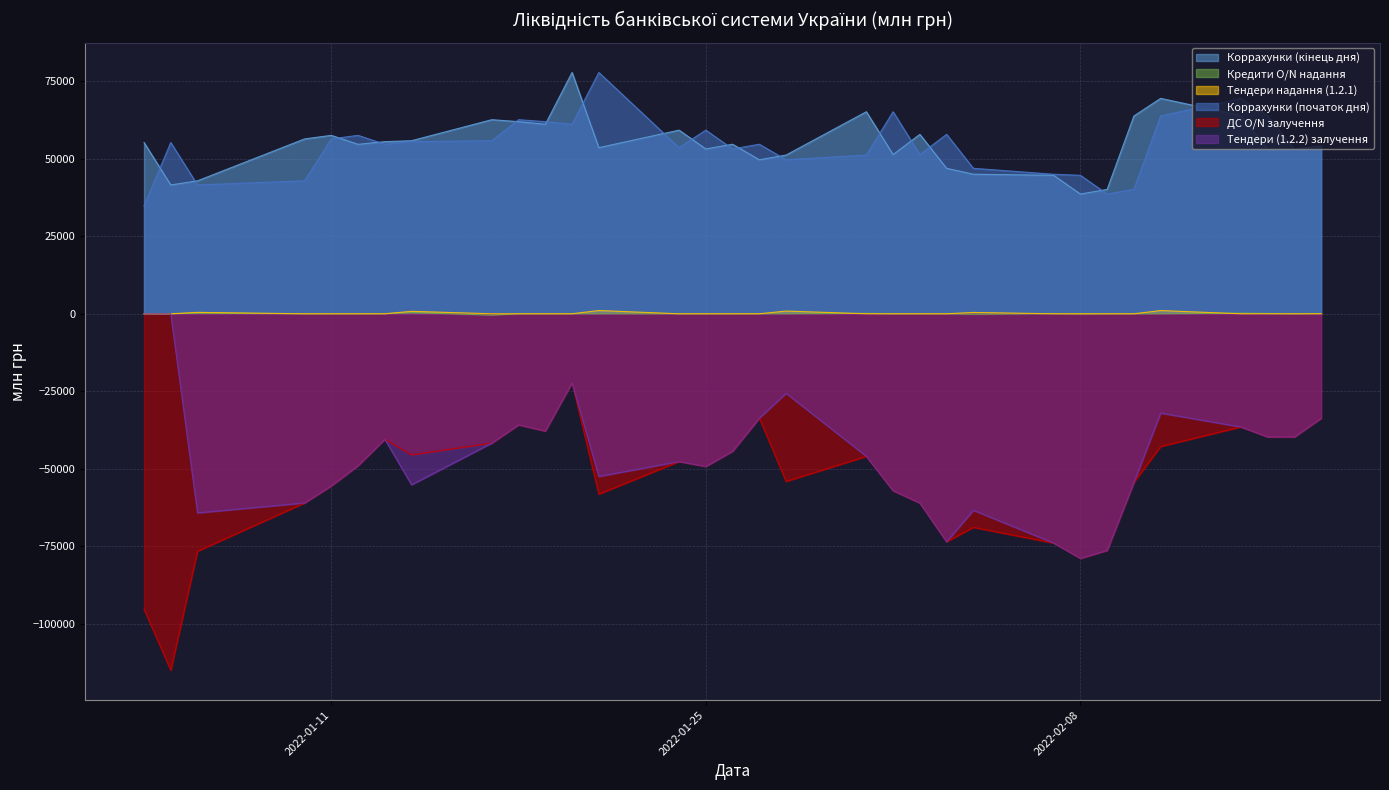

What is the sum of all Коррахунки (початок дня) values?

1732627.6